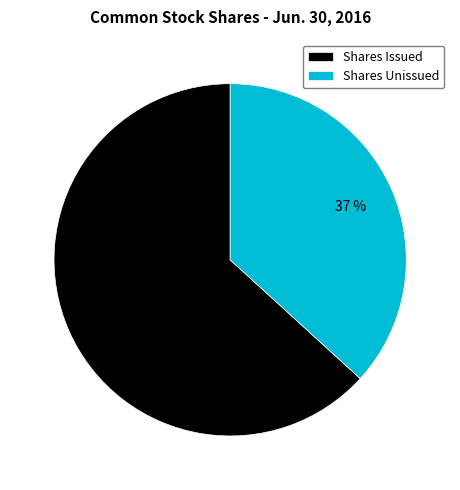

To the nearest percent, what is the difference between the largest and smallest slice percentages?

26%